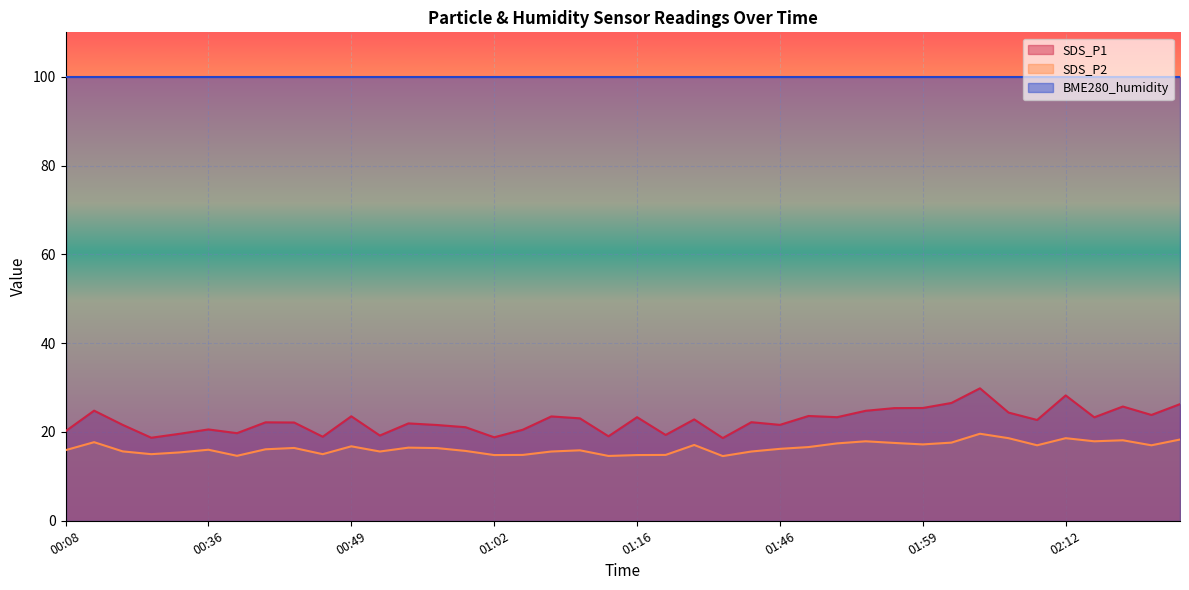

What is the difference between the highest and lowest values at 01:40?

4.1